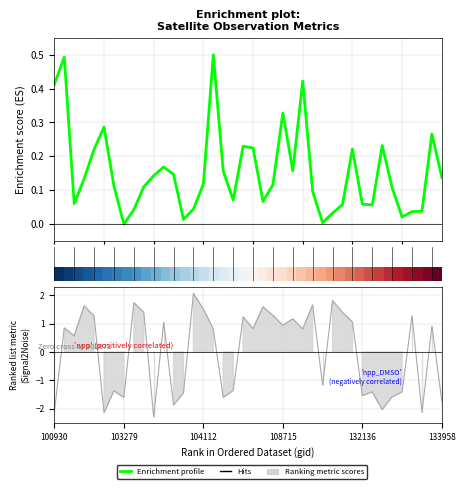

What is the label of the 16th point from the left?

15